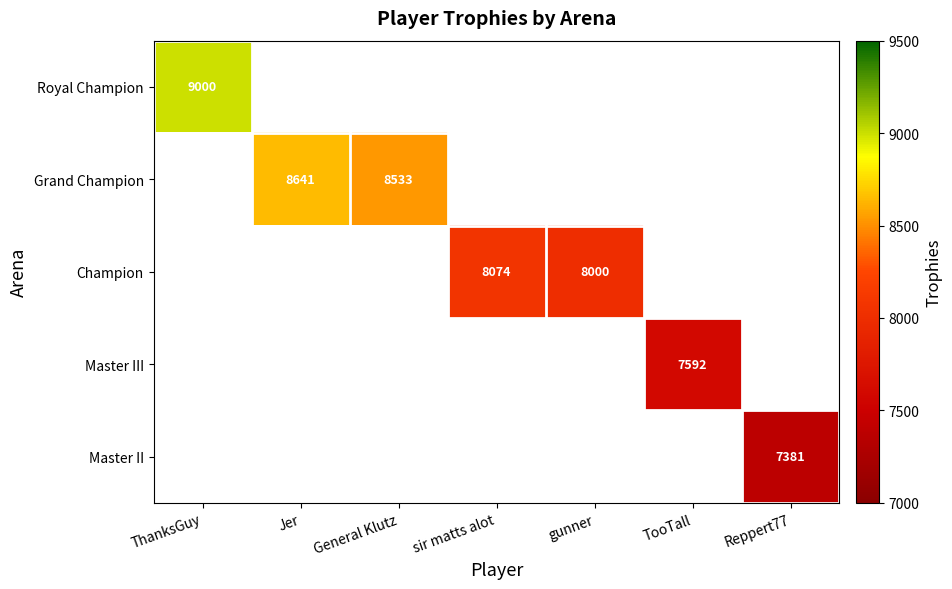

True or false: Champion has a value of 12727 at sir matts alot.

False